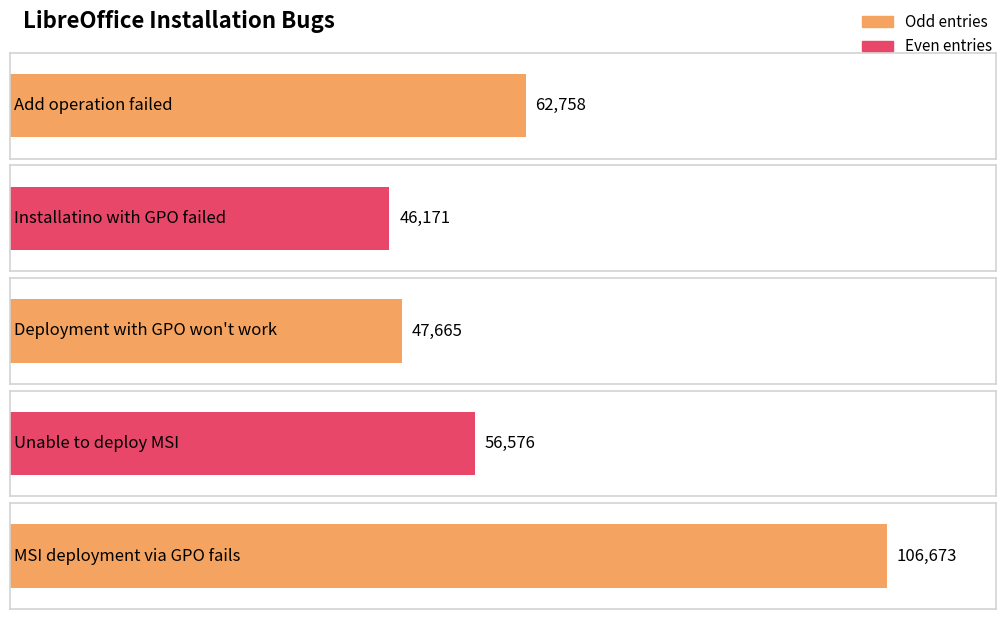

Rank the categories by value from highest to lowest.

MSI deployment via GPO fails, Add operation failed, Unable to deploy MSI, Deployment with GPO won't work, Installatino with GPO failed